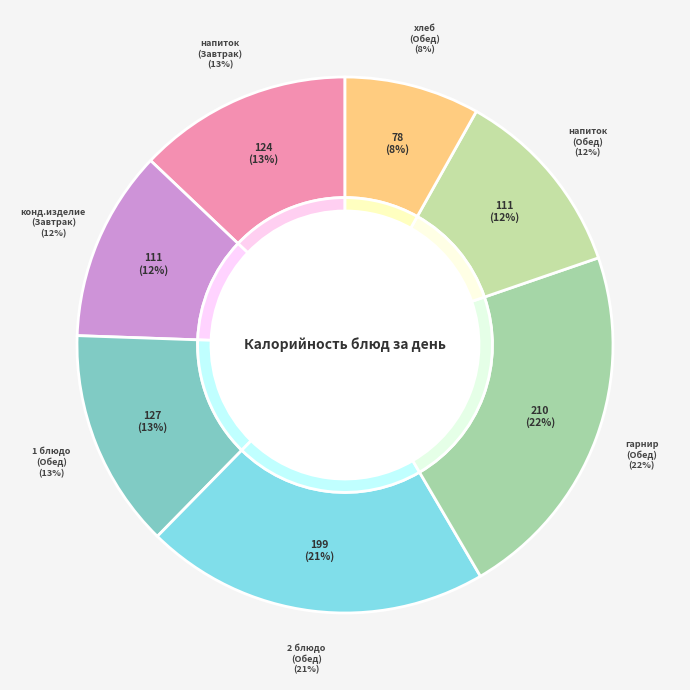

Approximately how many times larger is the value at гарнир (Обед) compared to напиток (Обед)?

1.9